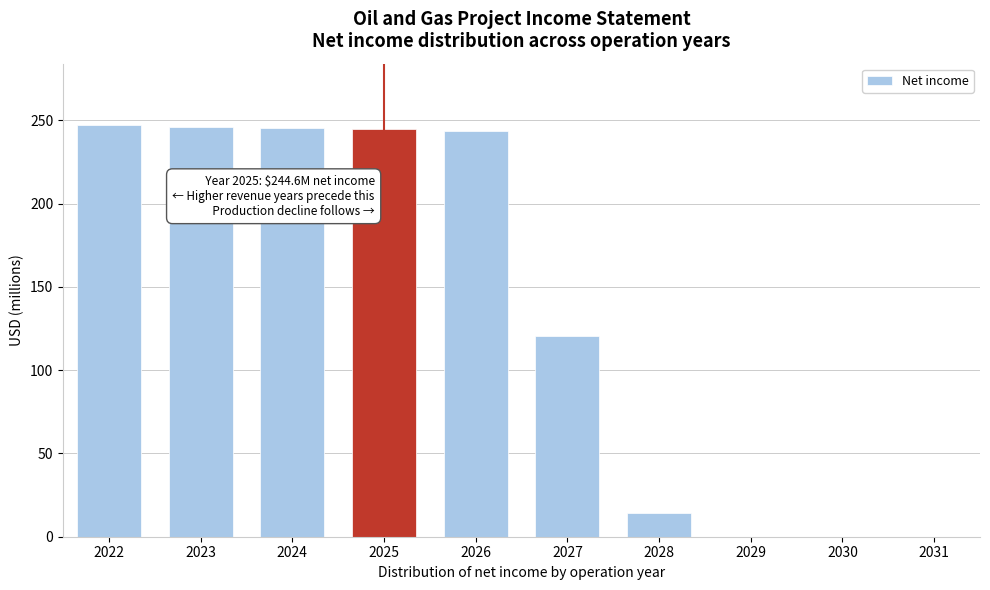

What is the greatest value displayed?

247.0